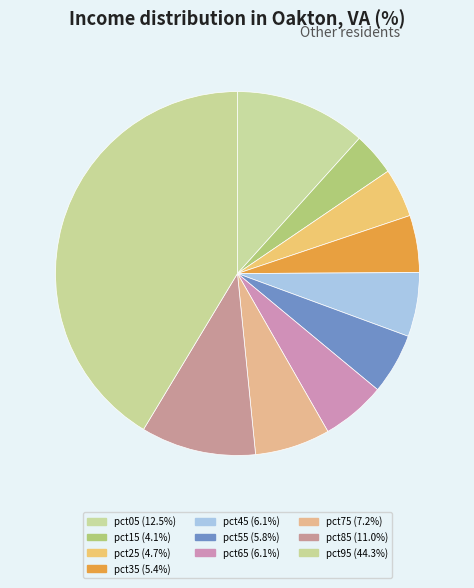

True or false: pct35 accounts for 5% of the total.

True